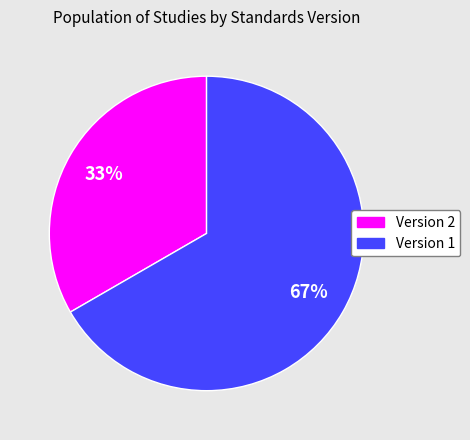

Which has a higher value, Version 1 or Version 2?

Version 1